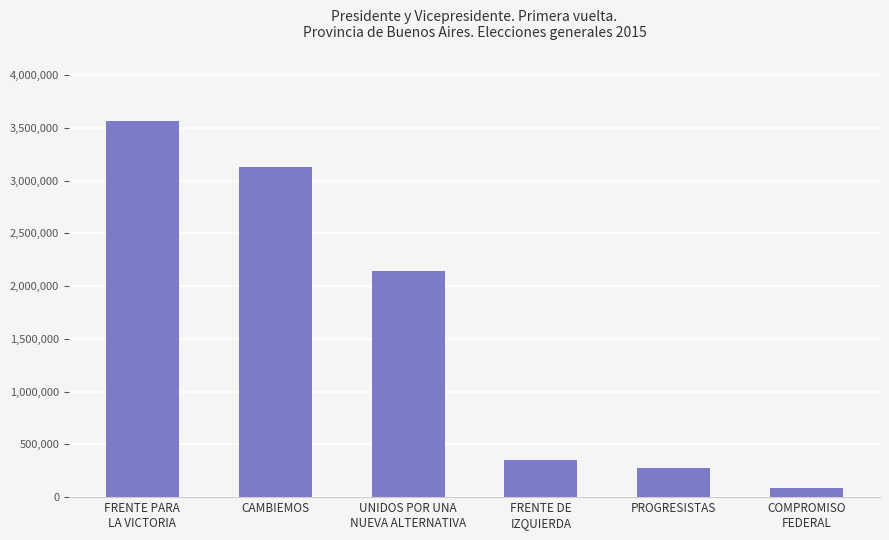

What is the difference between the maximum and second lowest values?

3287023